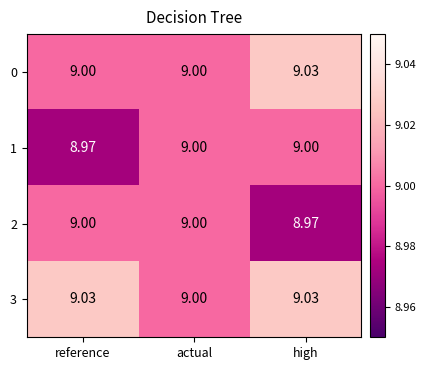

At which label is 2 closest to 8?

high